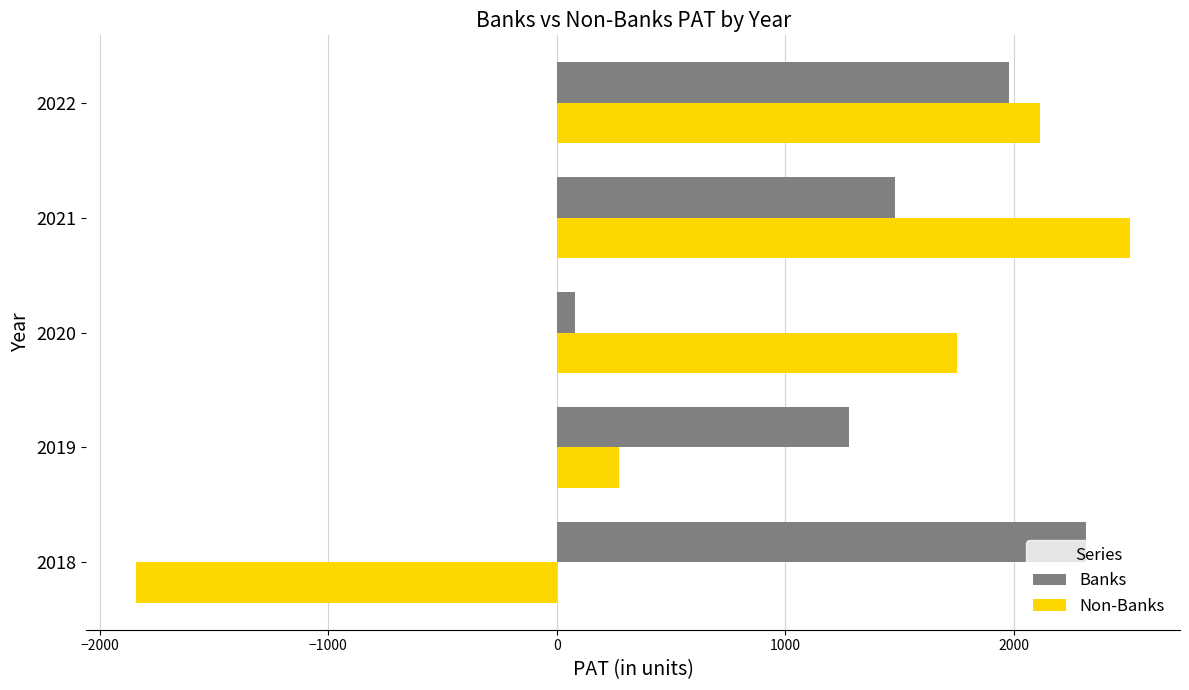

What is the greatest value displayed?

2508.4